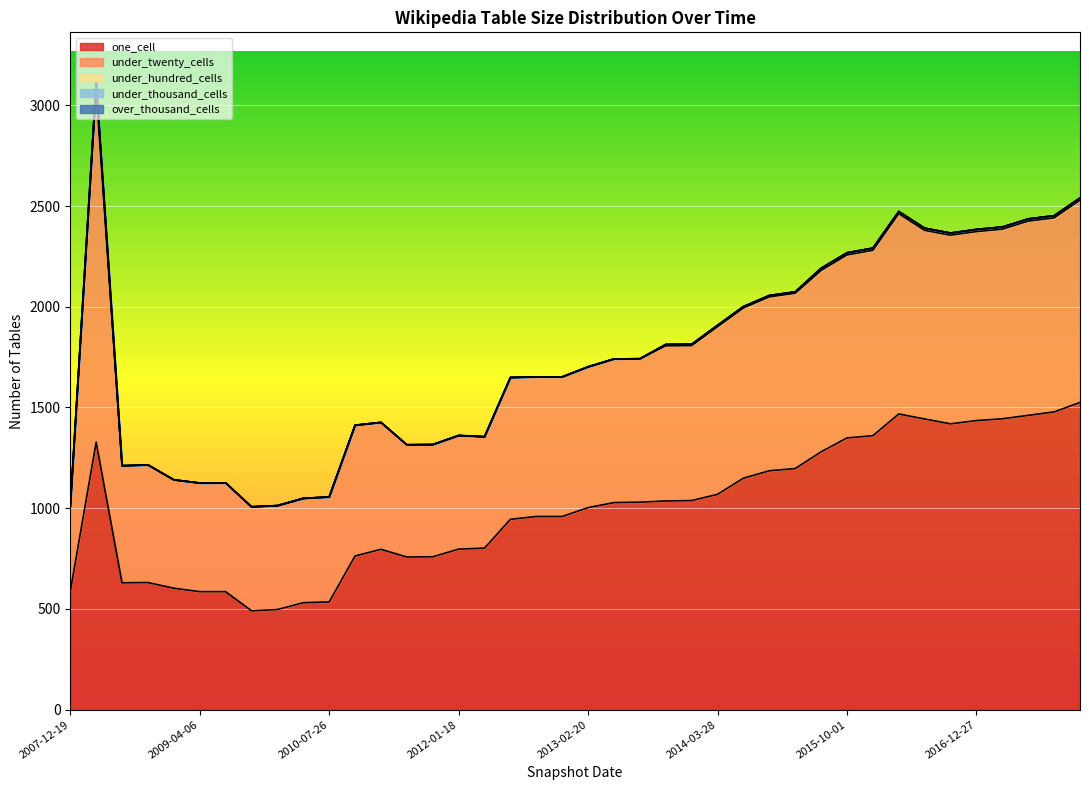

Reading left to right, extract all data points from this chart.

one_cell: 587	1328	630	631	603	586	586	491	497	531	535	763	796	758	759	797	802	945	959	959	1003	1028	1030	1036	1038	1069	1149	1186	1197	1280	1349	1360	1468	1443	1419	1435	1444	1461	1478	1525
under_twenty_cells: 422	1746	581	584	538	539	540	516	516	518	521	649	630	557	557	564	553	704	693	693	699	713	712	770	769	832	845	863	870	900	908	920	994	936	936	938	941	964	963	1004
under_hundred_cells: 0	39	0	0	0	0	0	0	0	0	0	0	0	0	0	0	0	0	0	0	0	0	0	7	7	7	7	7	7	11	11	11	11	11	11	11	11	11	11	11
under_thousand_cells: 0	0	0	0	0	0	0	0	0	0	0	0	0	0	0	0	0	0	0	0	0	0	0	0	0	0	0	0	0	0	0	0	0	0	0	0	0	0	0	0
over_thousand_cells: 0	0	0	0	0	0	0	0	0	0	0	0	0	0	0	0	0	0	0	0	0	0	0	0	0	0	0	0	0	0	0	0	0	0	0	0	0	0	0	0